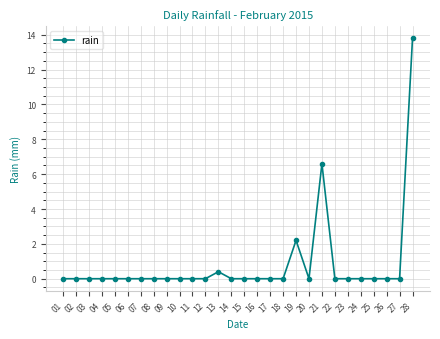

Reading right to left, what are all the values shown in this chart?

28=13.8	27=0.0	26=0.0	25=0.0	24=0.0	23=0.0	22=0.0	21=6.6	20=0.0	19=2.2	18=0.0	17=0.0	16=0.0	15=0.0	14=0.0	13=0.4	12=0.0	11=0.0	10=0.0	09=0.0	08=0.0	07=0.0	06=0.0	05=0.0	04=0.0	03=0.0	02=0.0	01=0.0